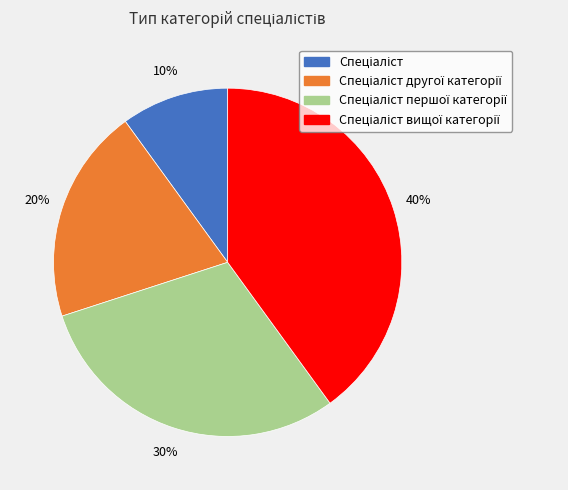

Is there a majority slice in this chart?

No